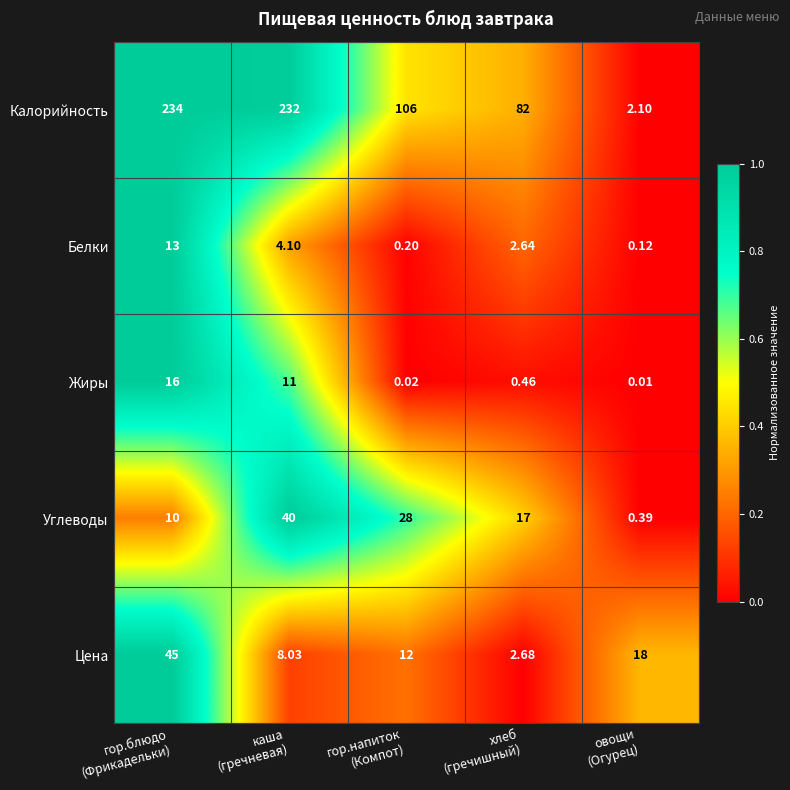

At гор.блюдо
(Фрикадельки), list the series in order from smallest to largest.

Углеводы, Белки, Жиры, Цена, Калорийность